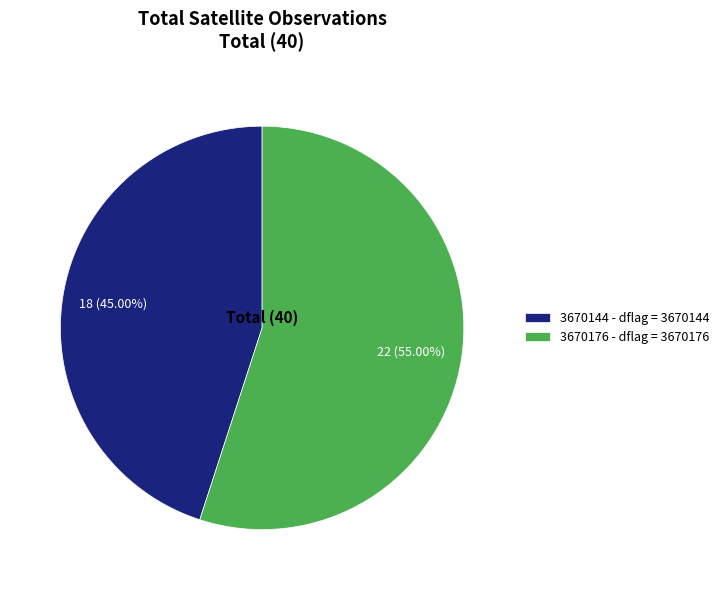

Which slice is the smallest?

3670144 - dflag = 3670144